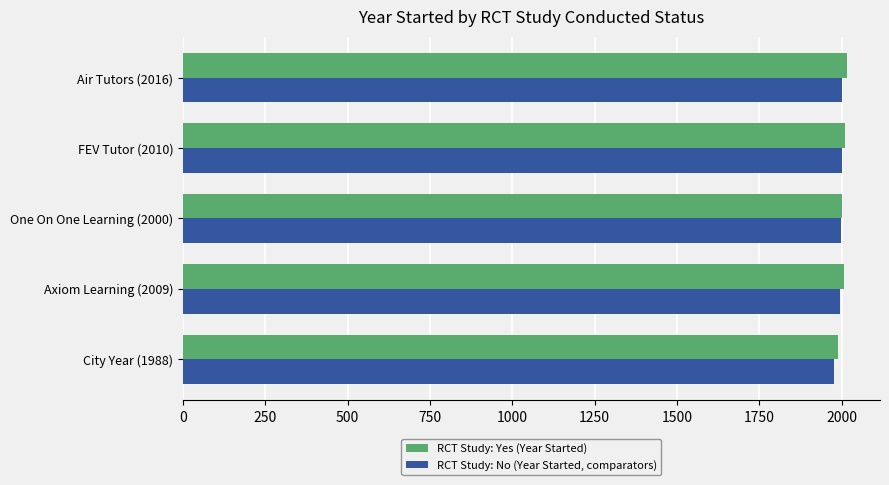

What are all the series names shown in the legend?

RCT Study: Yes (Year Started), RCT Study: No (Year Started, comparators)